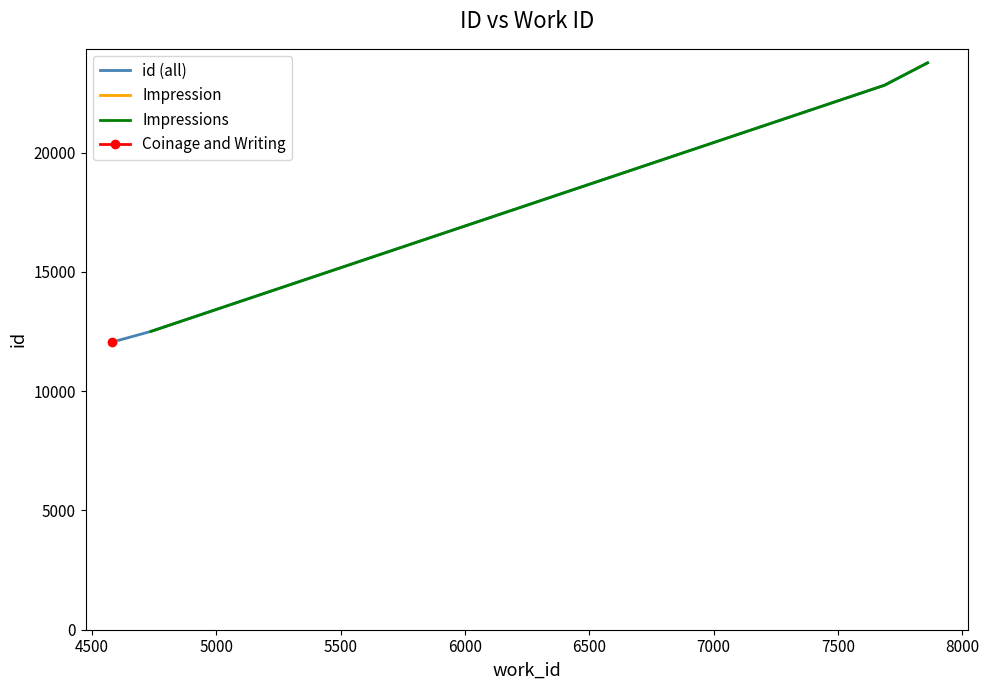

Between 4737 and 7687, which is larger?

7687